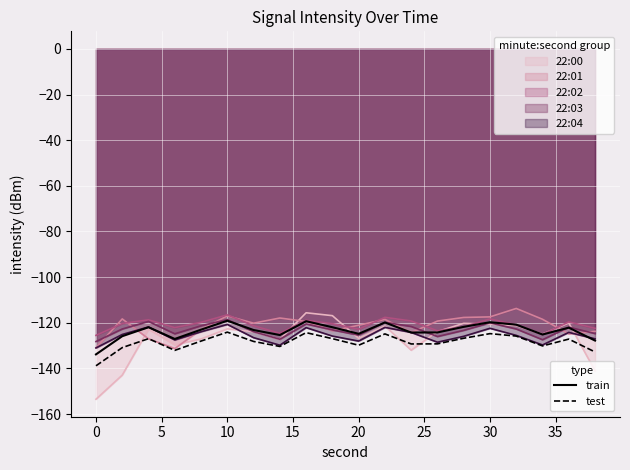

At 15, list the series in order from smallest to largest.

test (mean), train (mean)